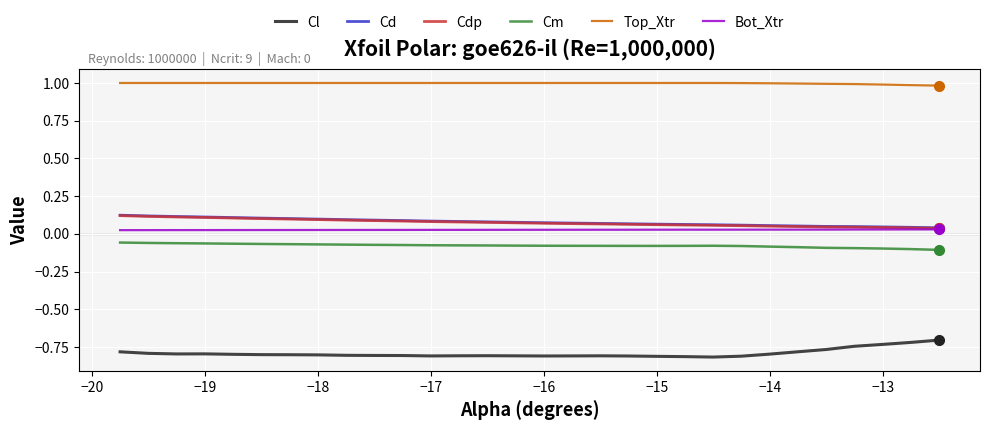

True or false: Cl and Cd cross at least once.

False